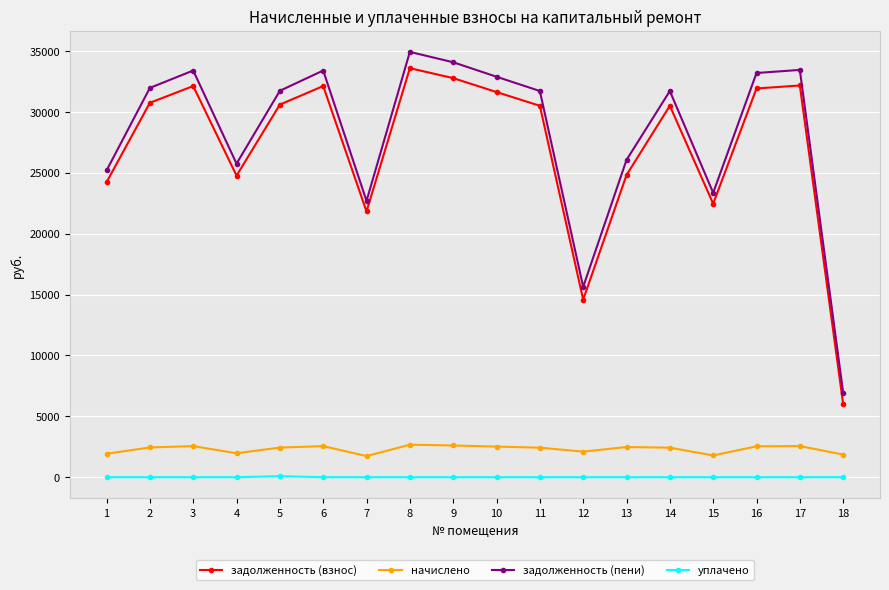

True or false: начислено and задолженность (пени) intersect in this chart.

False